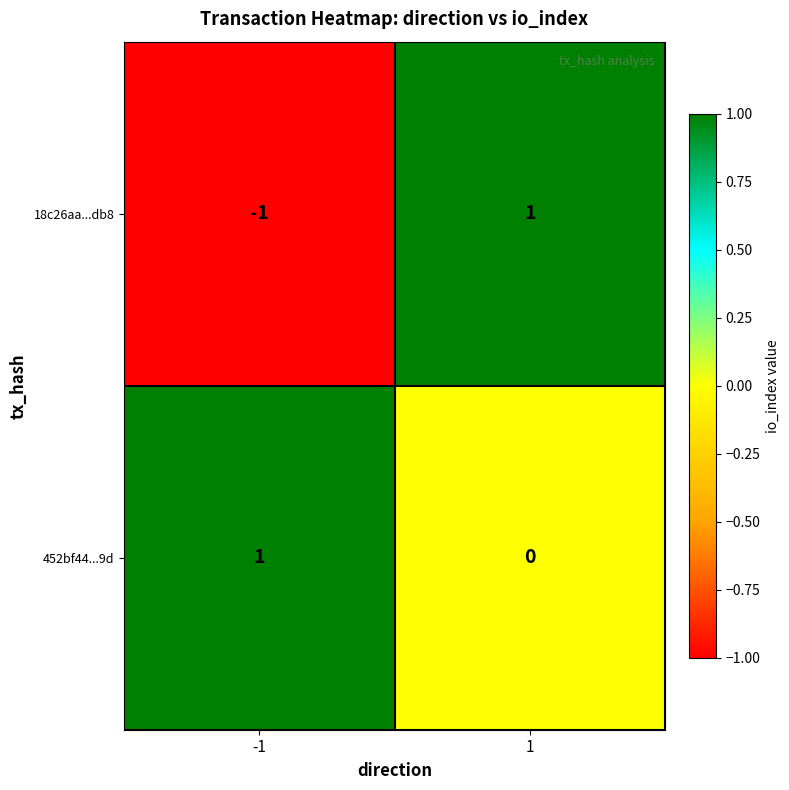

Is it true that 18c26aa...db8 equals 1 at 1?

True